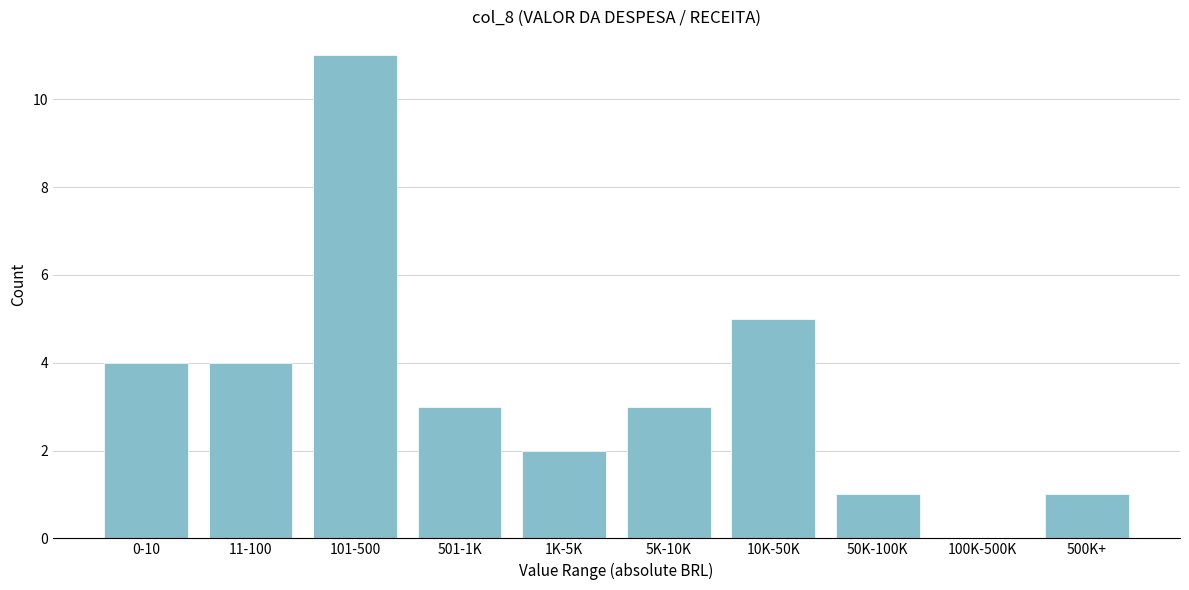

Reading right to left, transcribe all the data shown in this chart.

500K+=1	100K-500K=0	50K-100K=1	10K-50K=5	5K-10K=3	1K-5K=2	501-1K=3	101-500=11	11-100=4	0-10=4